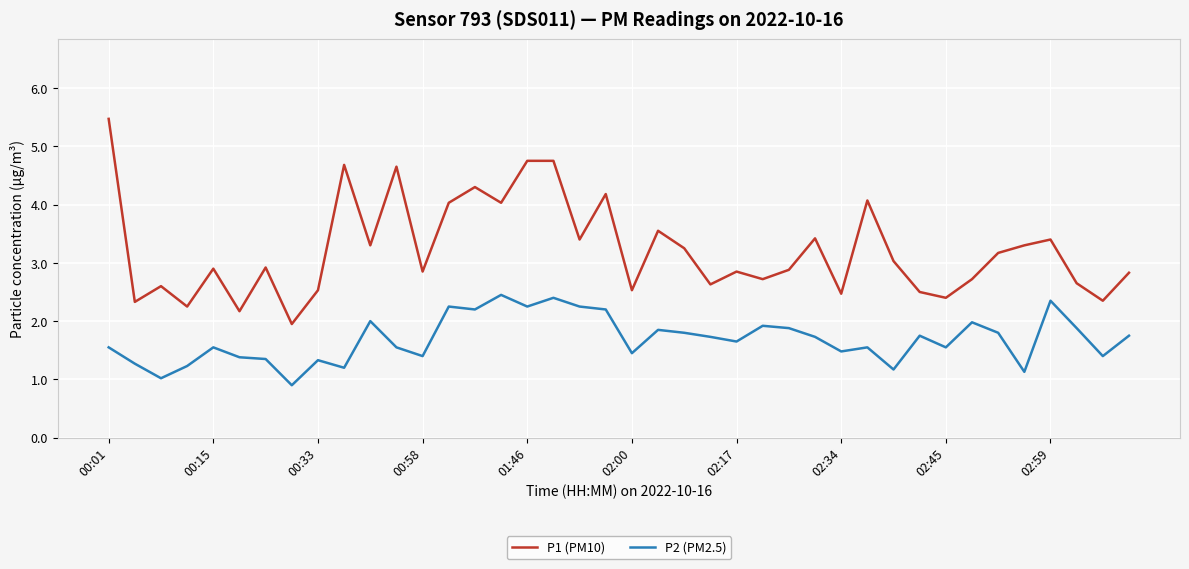

Which series has the largest total across all categories?

P1 (PM10)